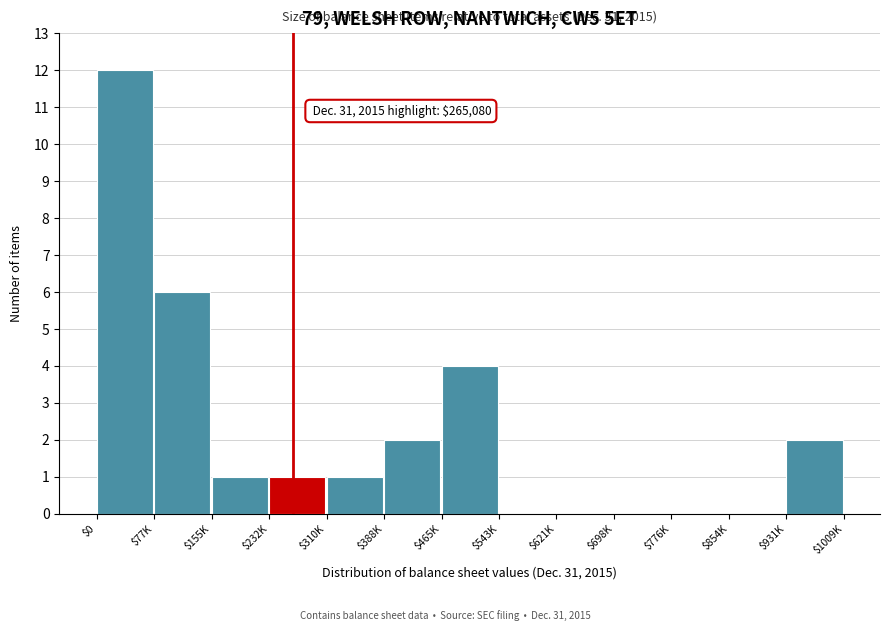

The value at $854K is 6. True or false?

False